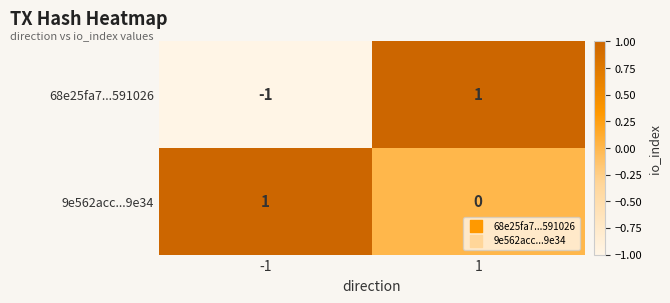

Reading left to right, extract all data points from this chart.

68e25fa7...591026: -1	1
9e562acc...9e34: 1	0